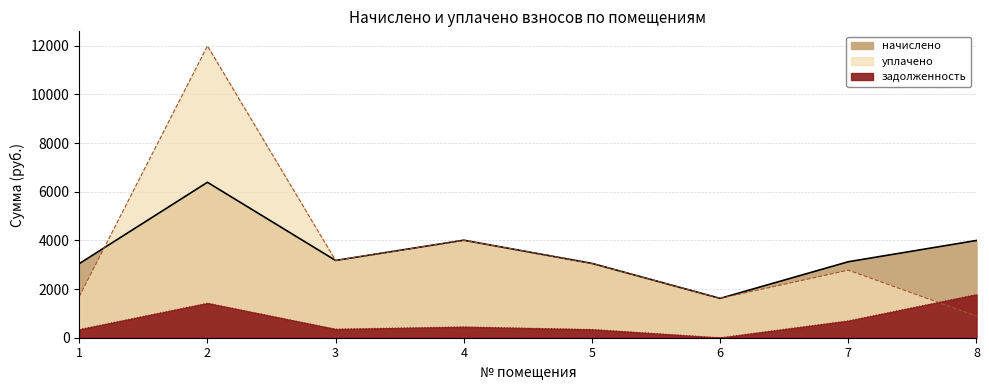

What is the difference between the second highest and second lowest values in the задолженность series?

1081.1